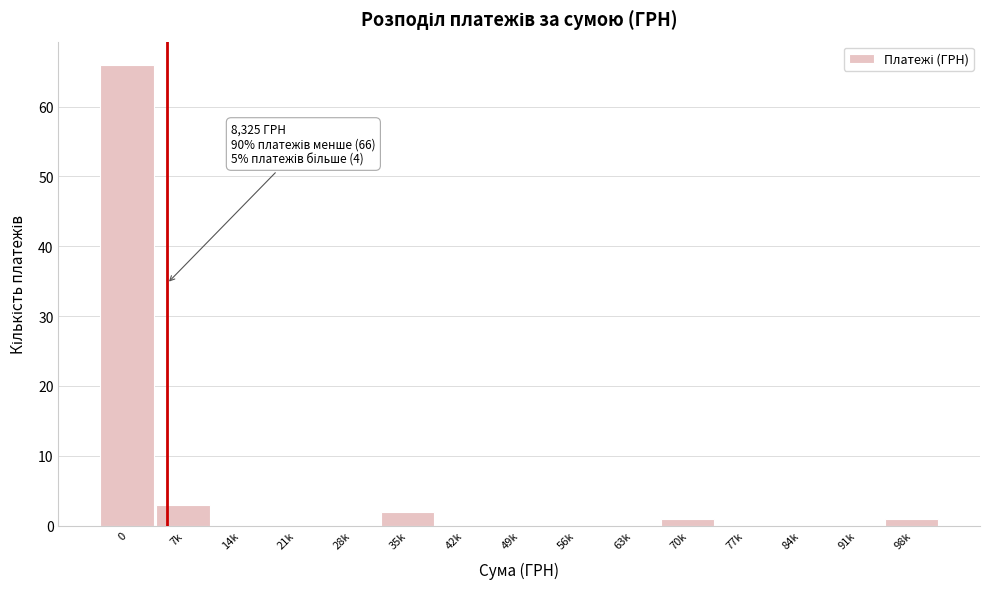

Reading right to left, what are all the values shown in this chart?

98k=1	91k=0	84k=0	77k=0	70k=1	63k=0	56k=0	49k=0	42k=0	35k=2	28k=0	21k=0	14k=0	7k=3	0=66